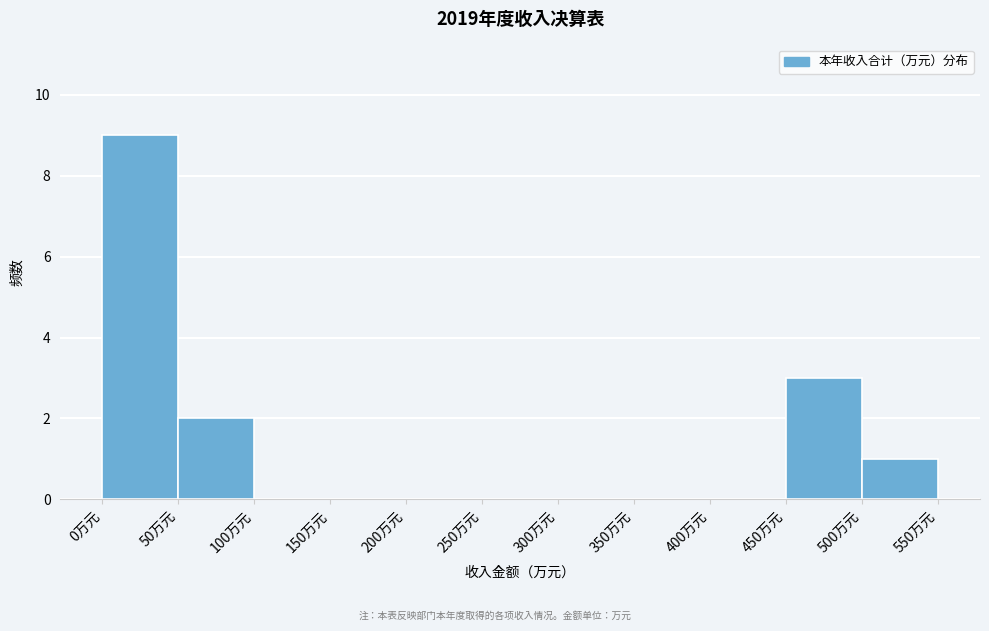

Over which range of the x-axis is the bar tallest?

0 to 50